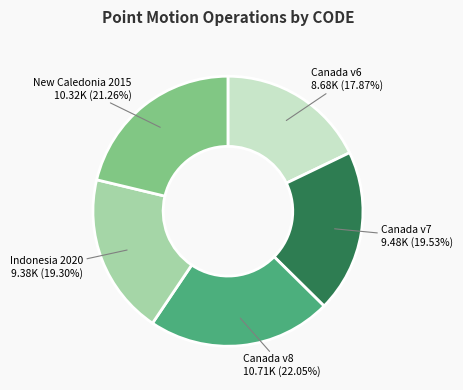

Combined, do New Caledonia 2015 and Canada v8 account for over 50%?

No